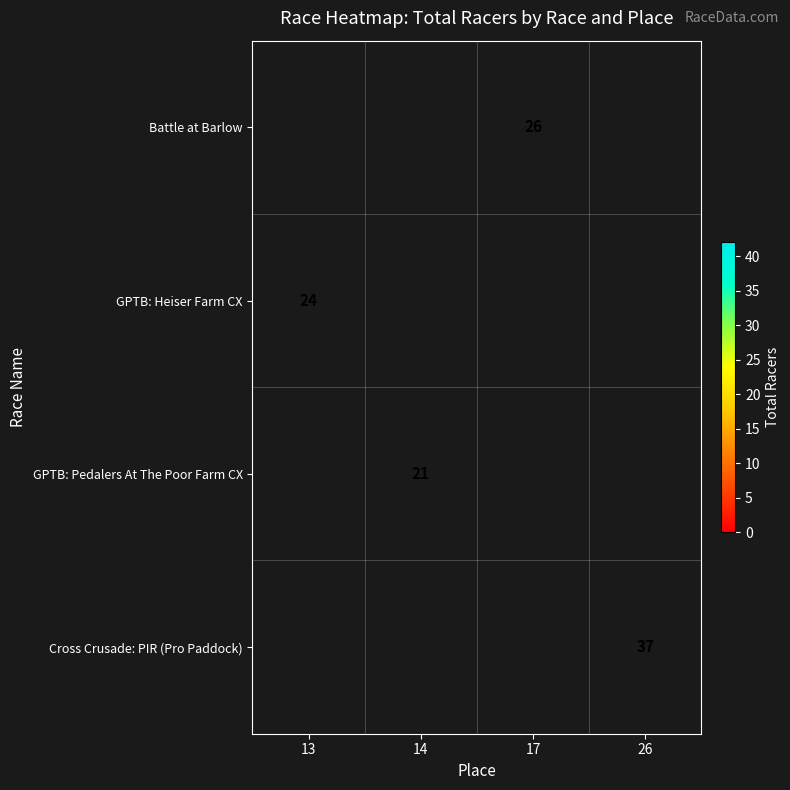

Which category has the highest value across all series?

26